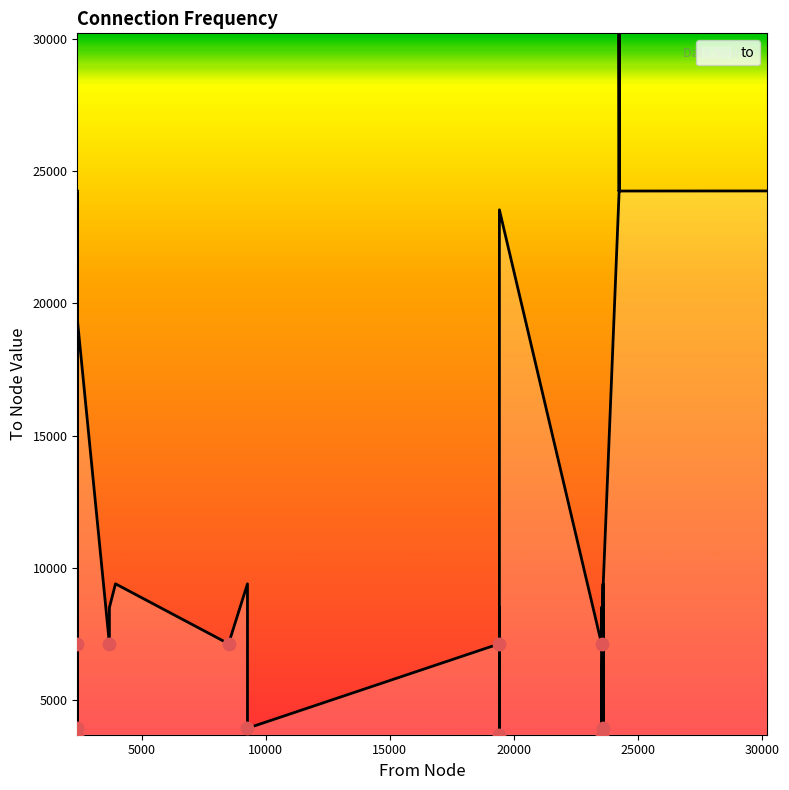

Which has a higher value, 2402 or 3697?

3697